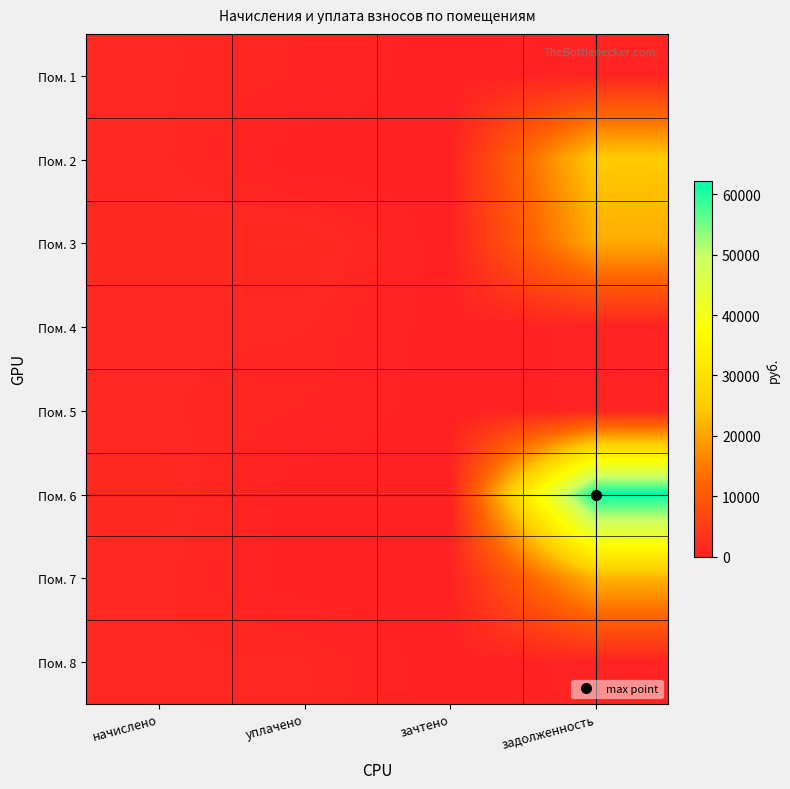

Reading left to right, transcribe all the data shown in this chart.

Пом. 1: начислено=1026.1	уплачено=684.1	зачтено=0.0	задолженность=342.0
Пом. 2: начислено=1083.4	уплачено=0.0	зачтено=0.0	задолженность=24977.5
Пом. 3: начислено=1389.5	уплачено=1500.0	зачтено=0.0	задолженность=20919.9
Пом. 4: начислено=1054.8	уплачено=1022.2	зачтено=0.0	задолженность=351.6
Пом. 5: начислено=1026.1	уплачено=684.1	зачтено=0.0	задолженность=342.0
Пом. 6: начислено=1380.7	уплачено=0.0	зачтено=0.0	задолженность=62164.9
Пом. 7: начислено=1090.0	уплачено=0.0	зачтено=0.0	задолженность=22043.4
Пом. 8: начислено=1043.8	уплачено=1011.5	зачтено=0.0	задолженность=347.9